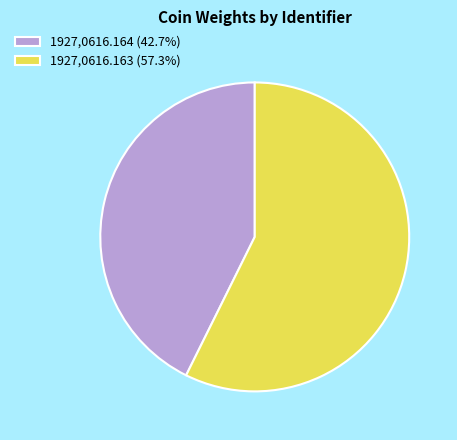

Does any single category account for the majority?

Yes